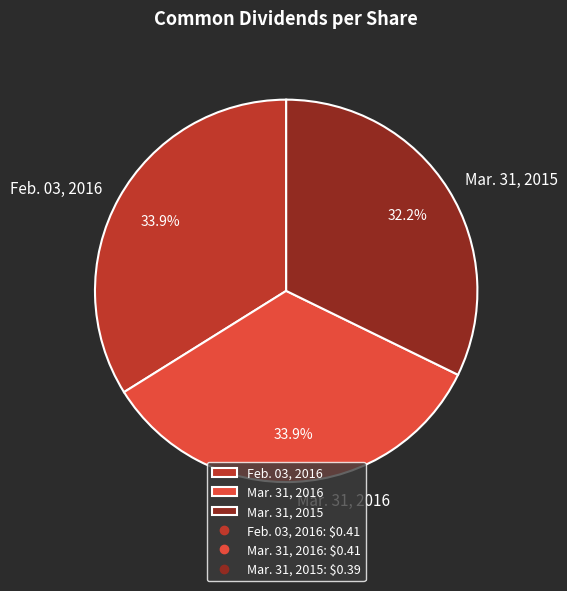

What percentage is the Mar. 31, 2015 slice, to the nearest percent?

32%